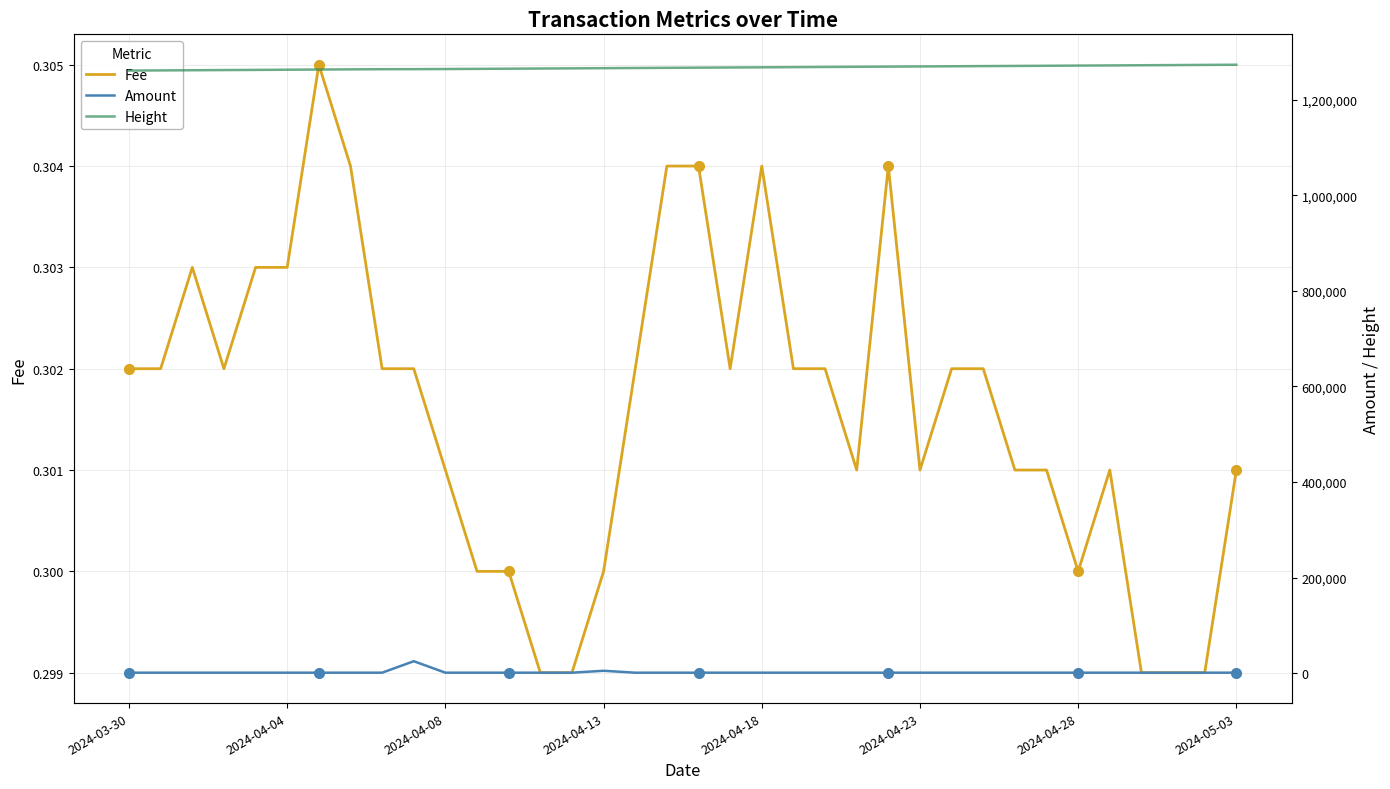

True or false: Fee has a value of 0.4 at 2024-04-04.

False